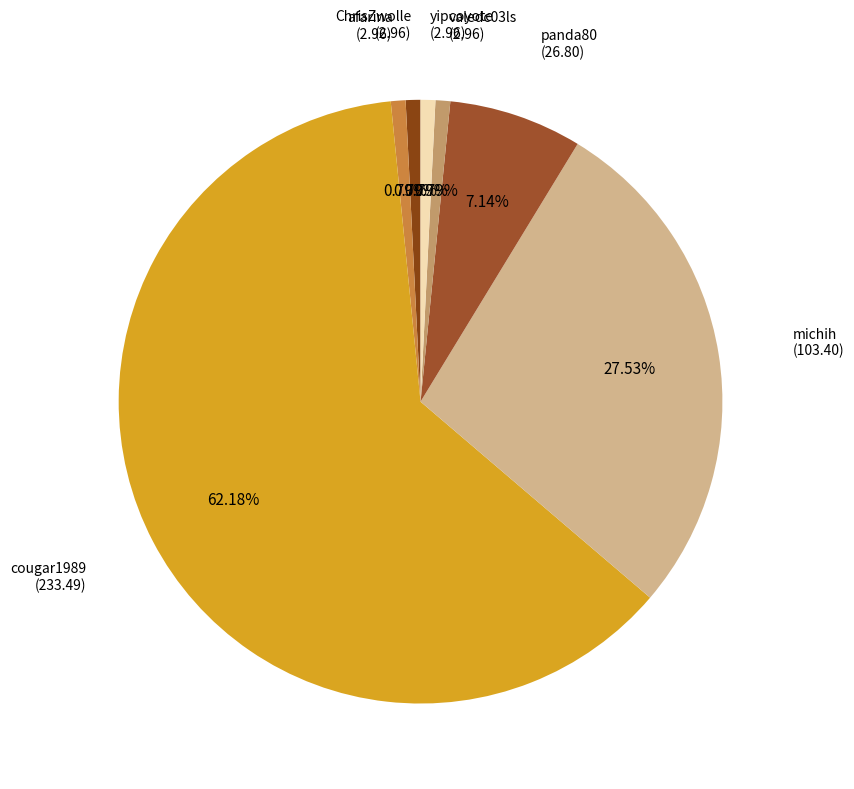

How many segments does this pie chart have?

7